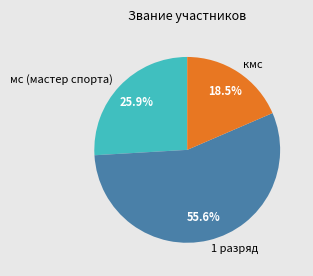

Which category has the smallest portion of the pie?

кмс